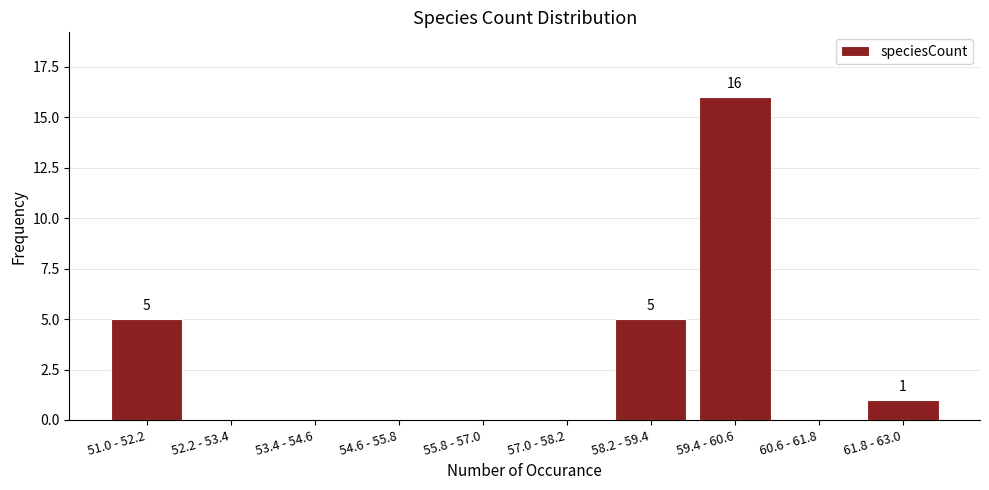

Reading right to left, list all the values displayed in this chart.

61.8 - 63.0=1	60.6 - 61.8=0	59.4 - 60.6=16	58.2 - 59.4=5	57.0 - 58.2=0	55.8 - 57.0=0	54.6 - 55.8=0	53.4 - 54.6=0	52.2 - 53.4=0	51.0 - 52.2=5